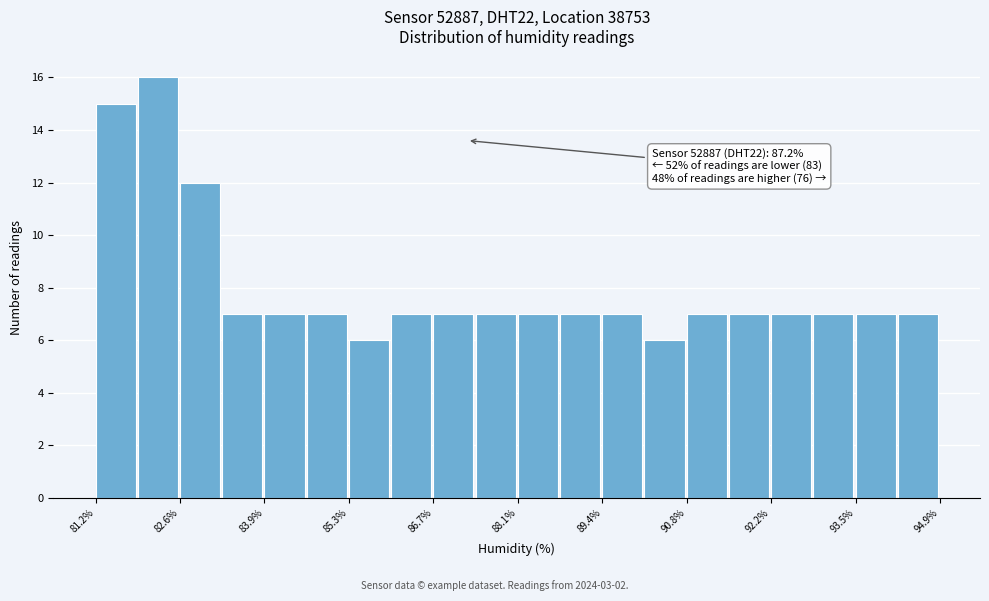

Around what value on the x-axis is the tallest bar? Give the approximate position of its centre, as read against the axis.

82.2